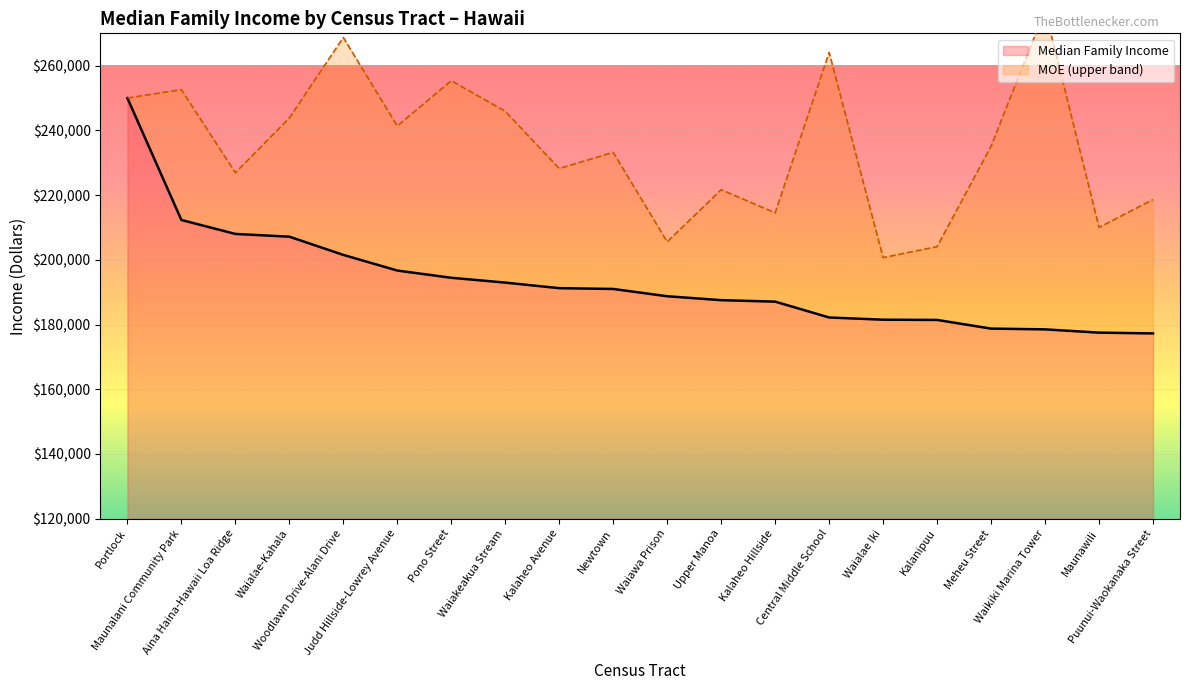

How many series are shown in this chart?

2